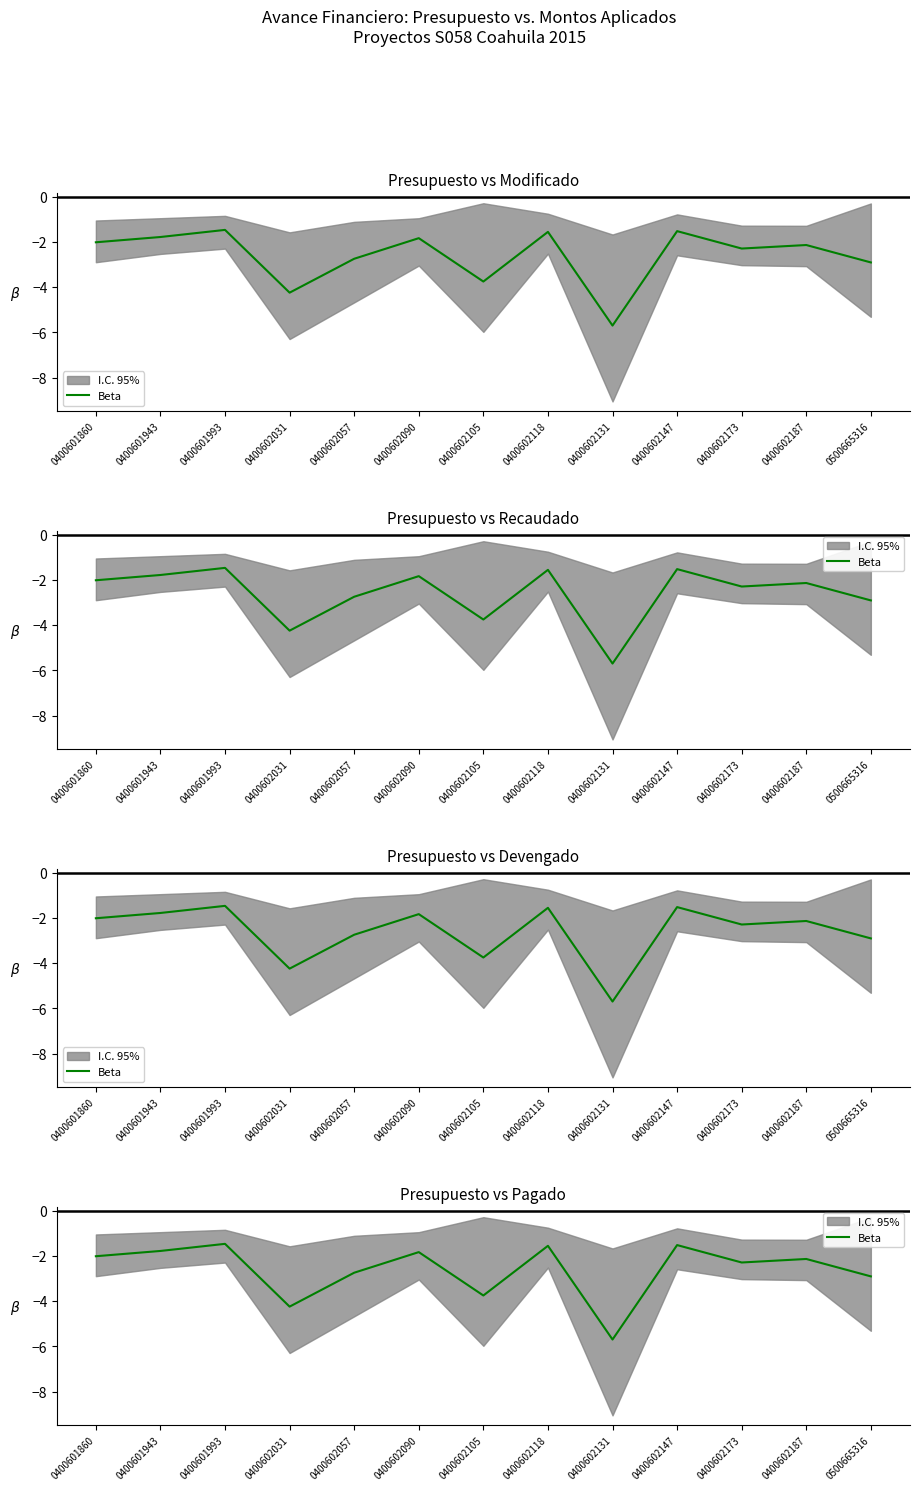

Rank the categories by value from highest to lowest.

0400601993, 0400602147, 0400602118, 0400601943, 0400602090, 0400601860, 0400602187, 0400602173, 0400602057, 0500665316, 0400602105, 0400602031, 0400602131